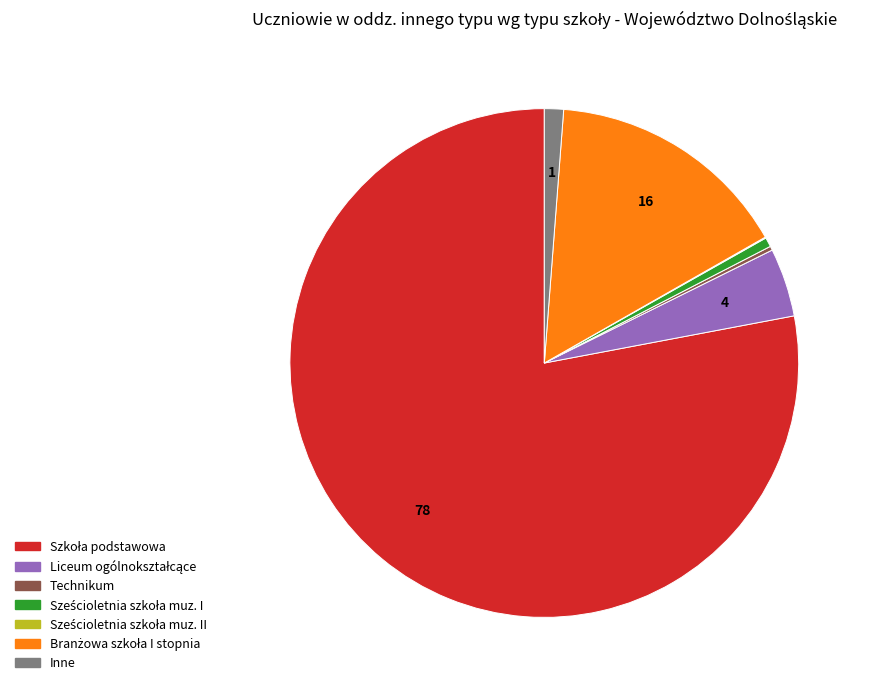

Does Inne represent more than half of the total?

No